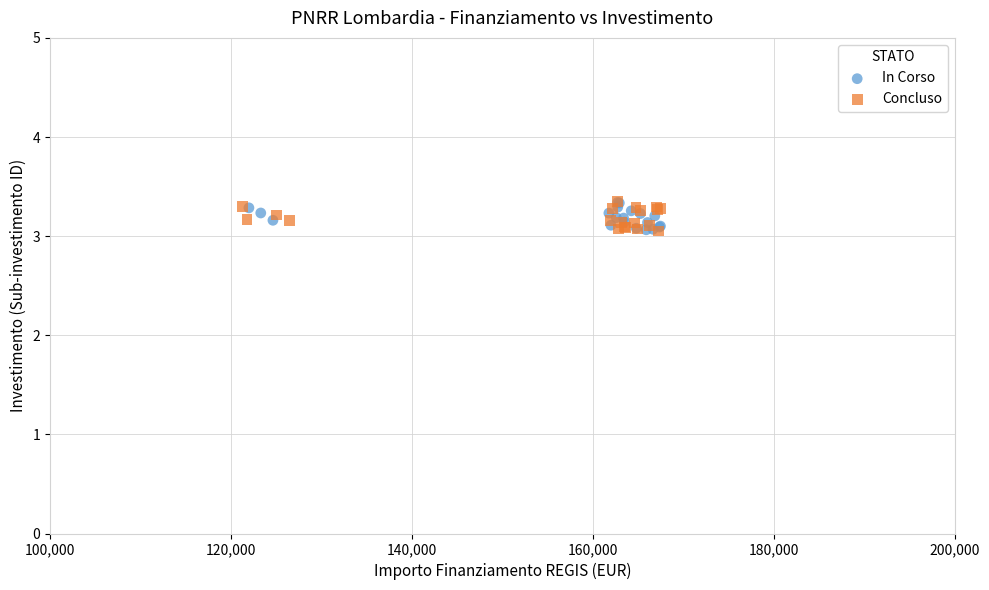

What are all the series names shown in the legend?

In Corso, Concluso